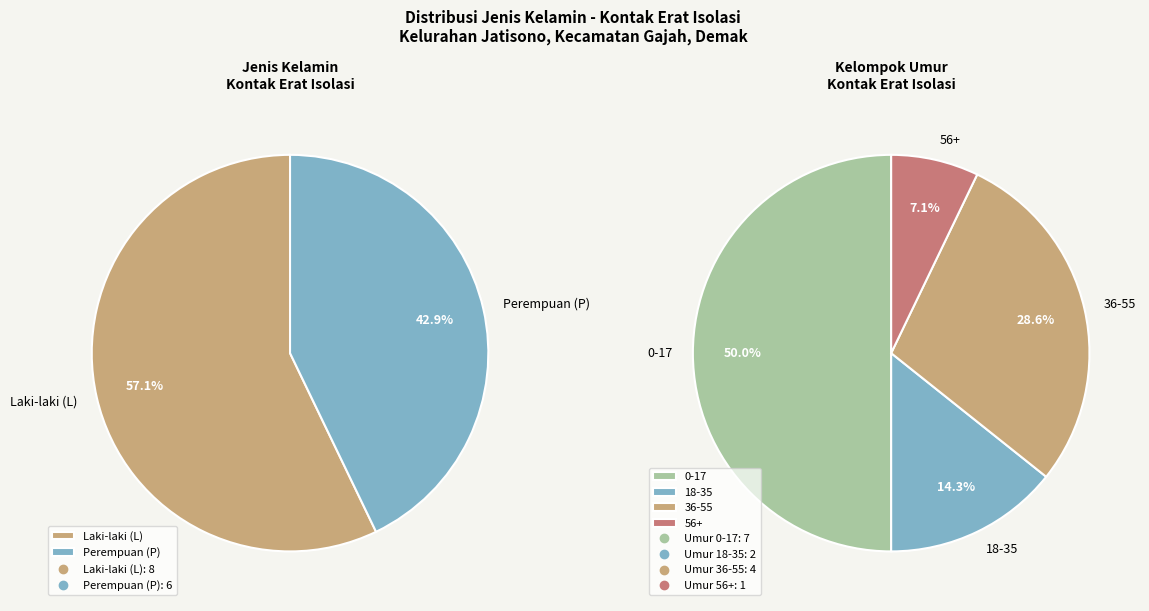

True or false: SUMARMO accounts for 23% of the total.

False